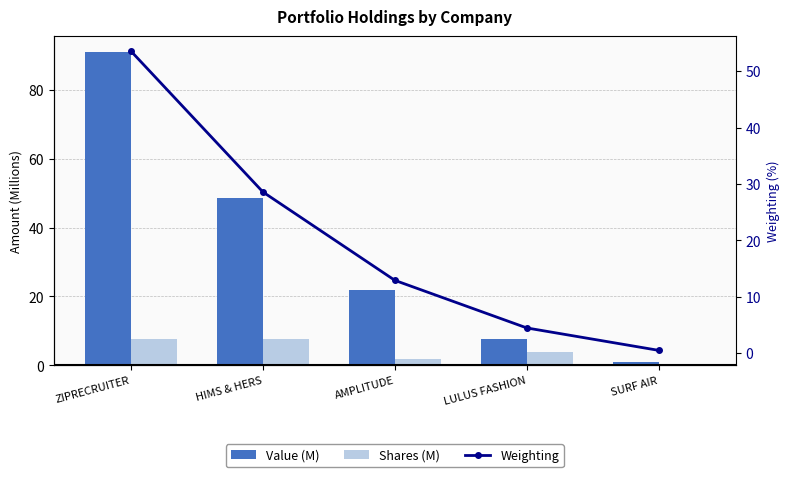

Which label corresponds to the largest value in the chart?

ZIPRECRUITER